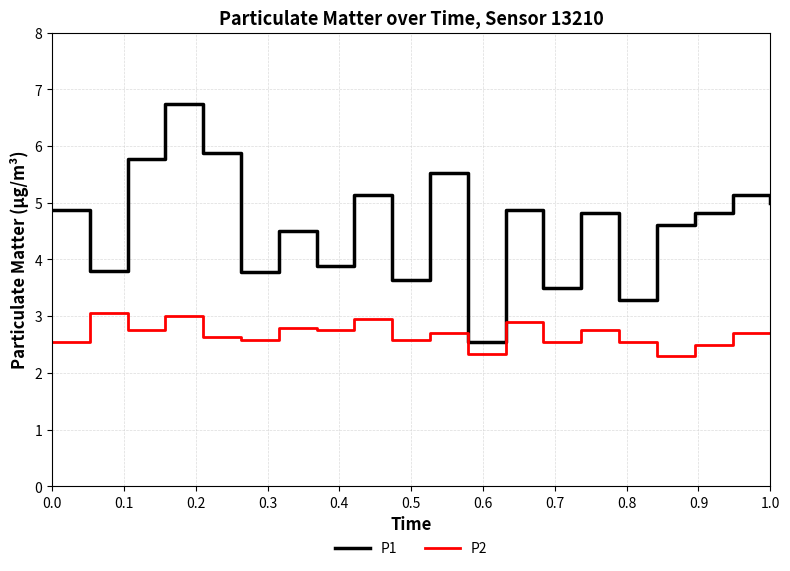

True or false: P1 and P2 intersect in this chart.

False